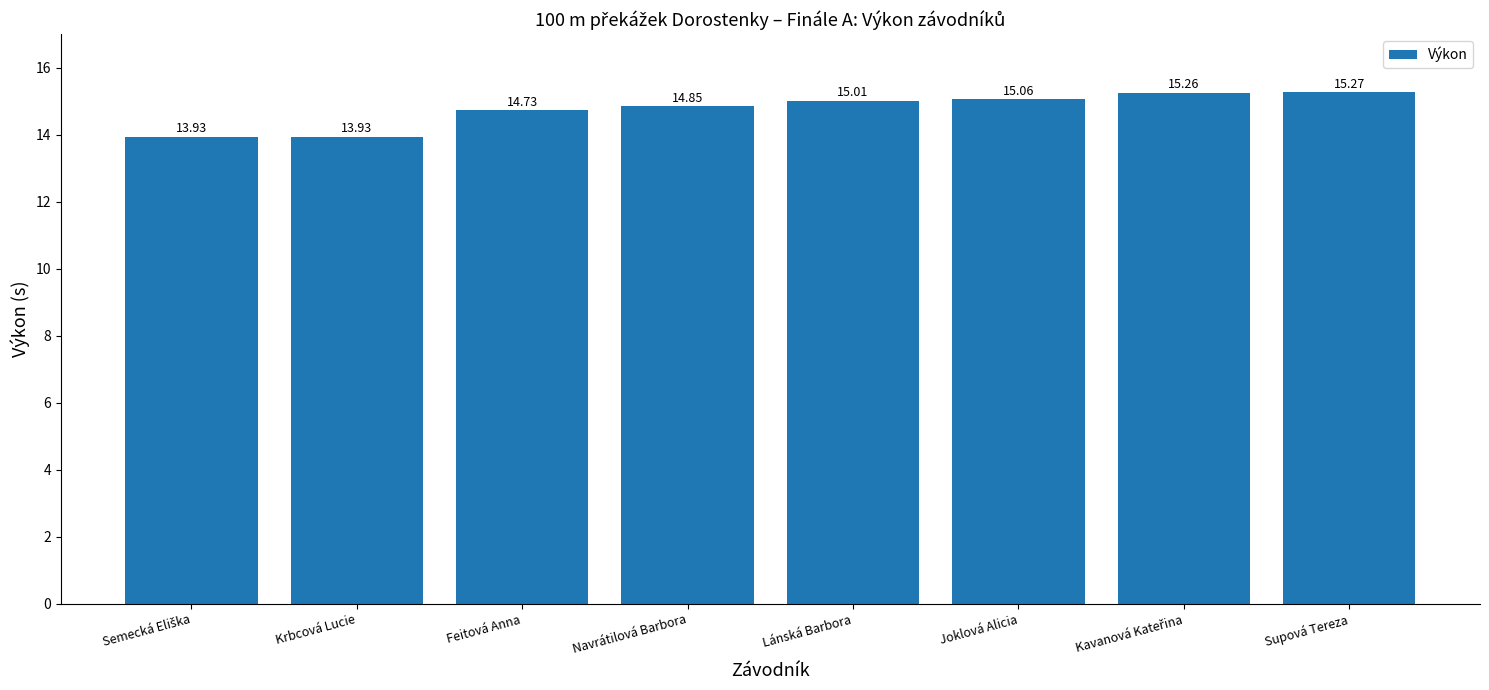

Approximately how many times larger is the value at Krbcová Lucie compared to Joklová Alicia?

0.9